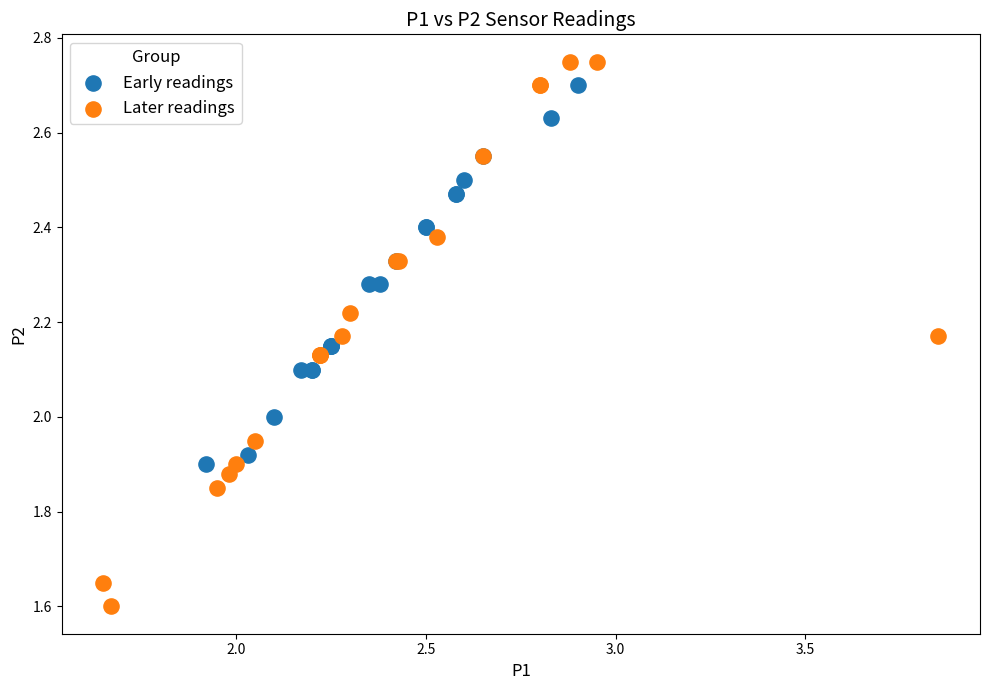

Which series has the largest Y range (max minus min)?

Later readings